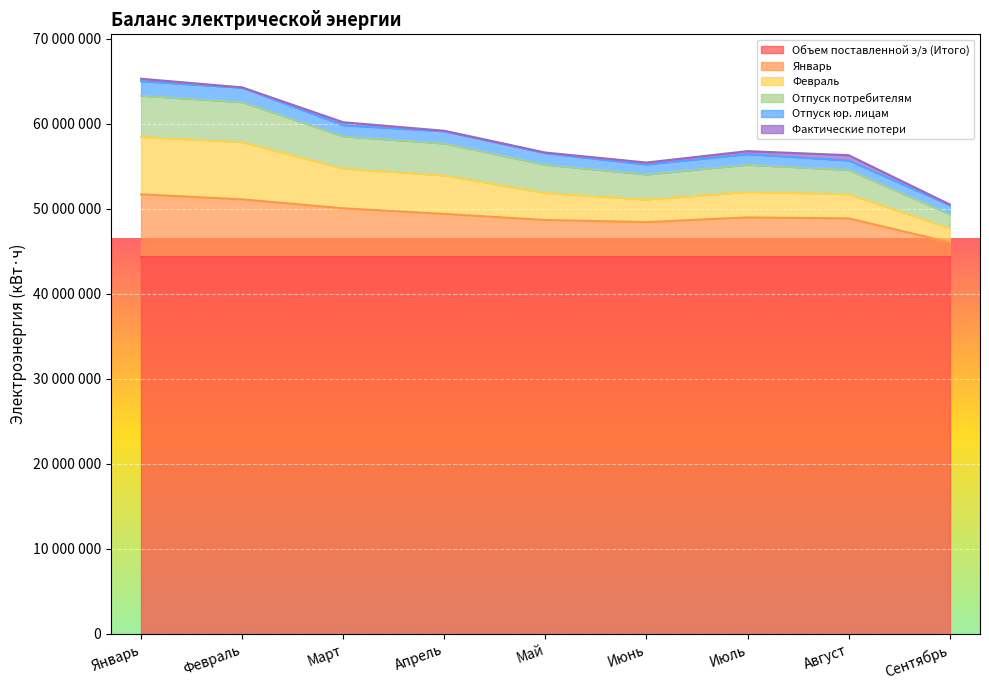

What position from the right is Сентябрь?

1